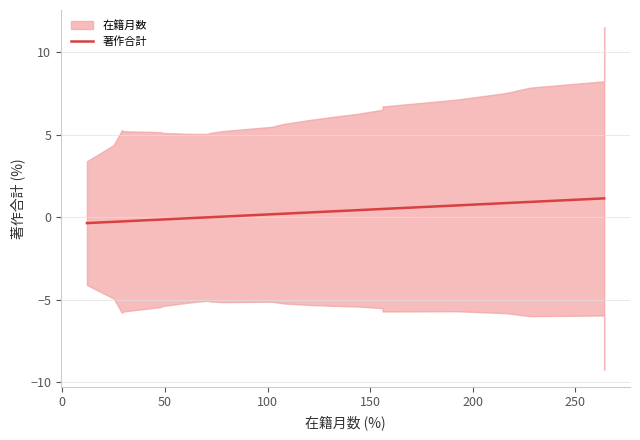

How many values are above zero?

19